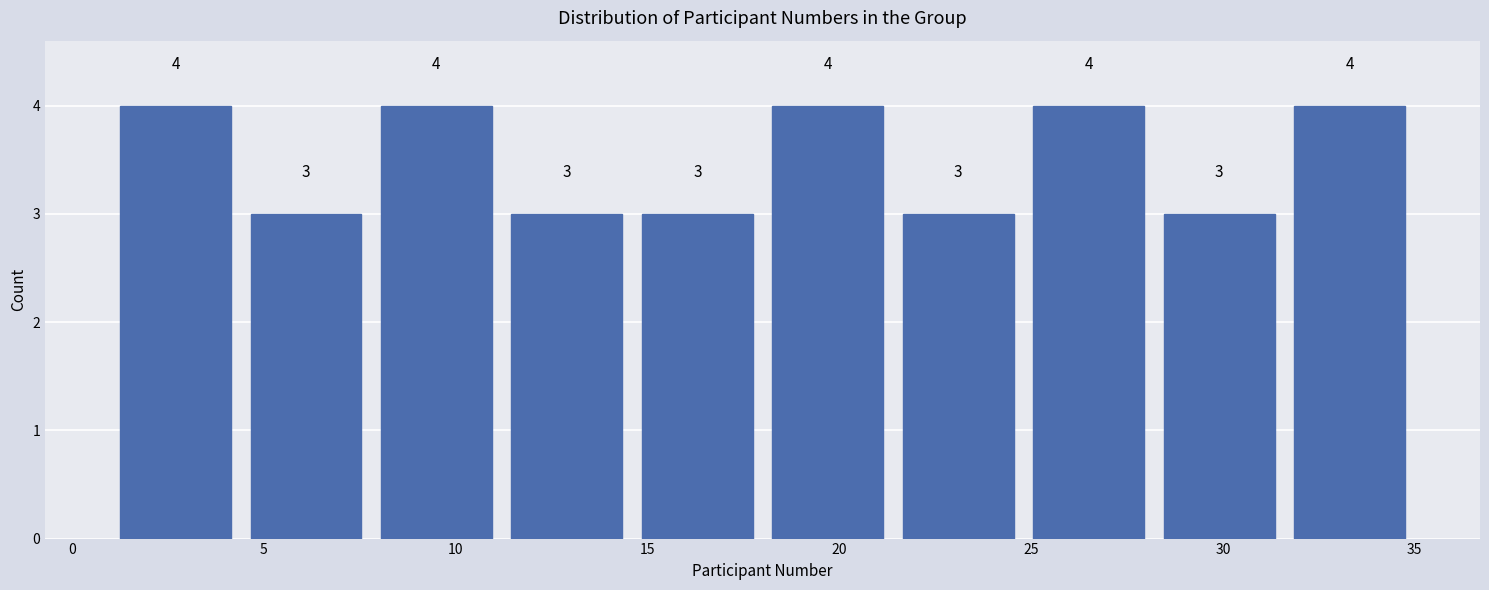

What is the height of the bar covering 11.2 to 14.6 on the x-axis? The bar edges are not printed on the chart, so give them approximately, as read against the axis.

3